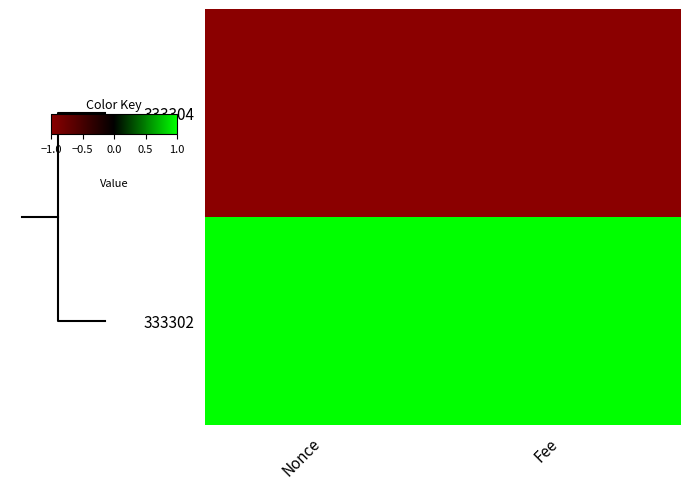

Is the value of 333304 at Nonce greater than the value of 333302 at Nonce?

No